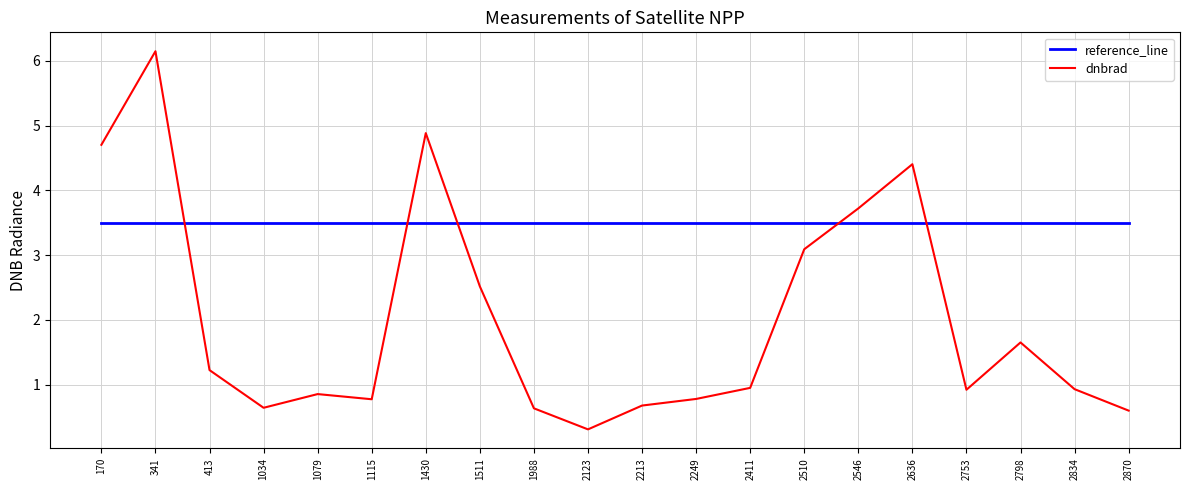

What is the minimum value shown in the chart?

0.3